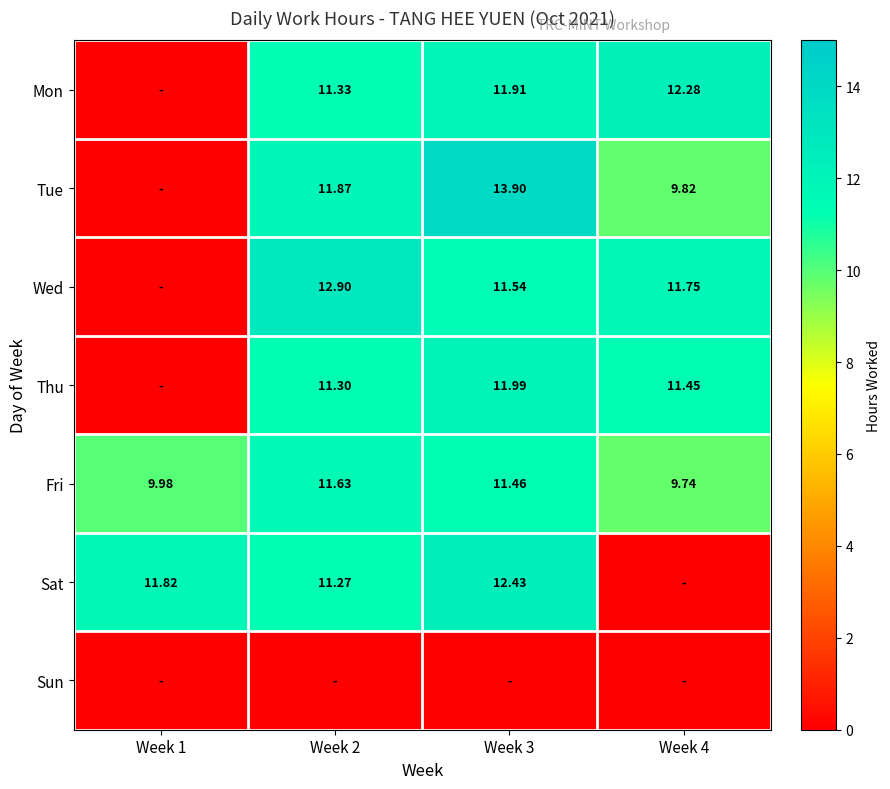

List the labels in order of Sun value, largest first.

Week 1, Week 2, Week 3, Week 4